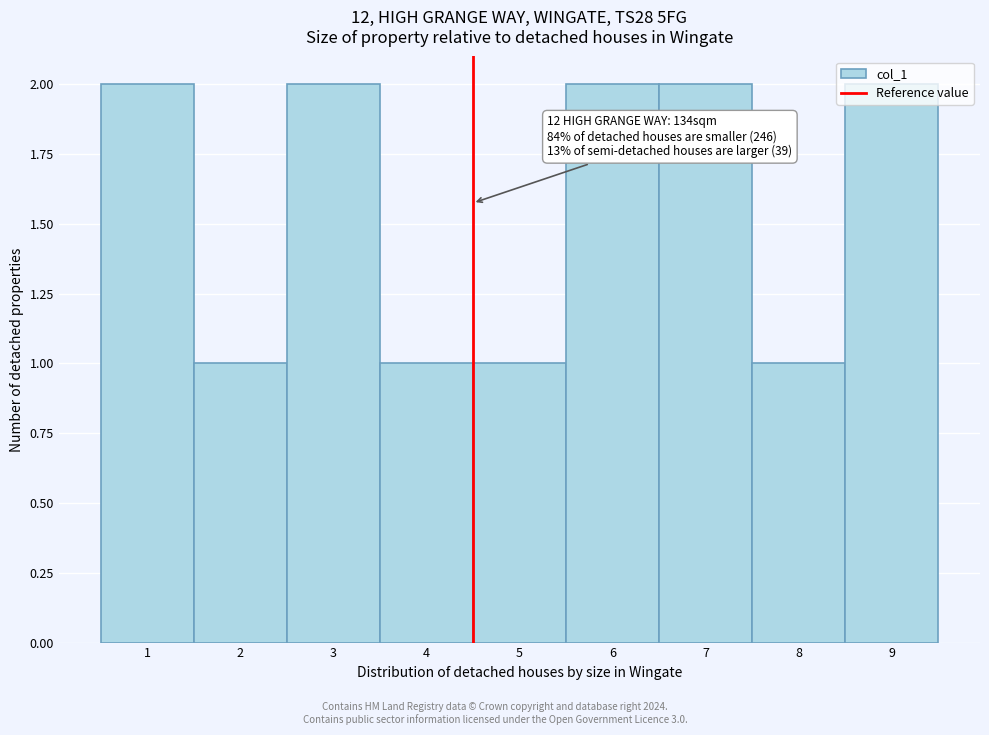

What is the value of the 4th bar from the left?

1